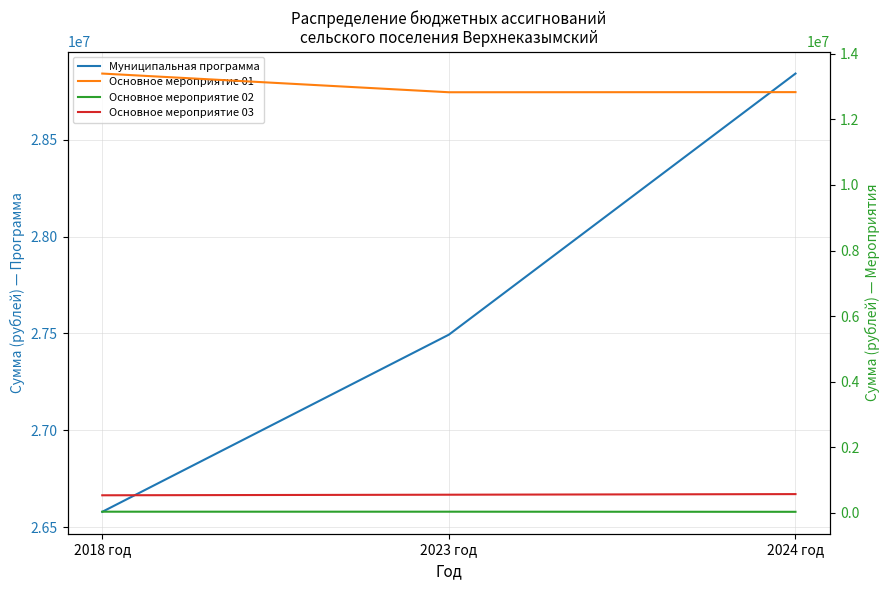

What is the value of the Муниципальная программа point at the 3rd from the left?

28842200